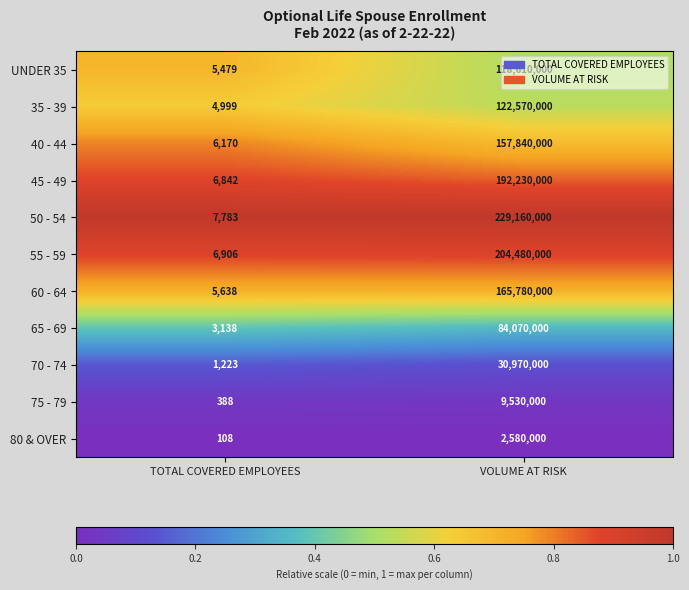

Which series has the widest spread of values?

50 - 54